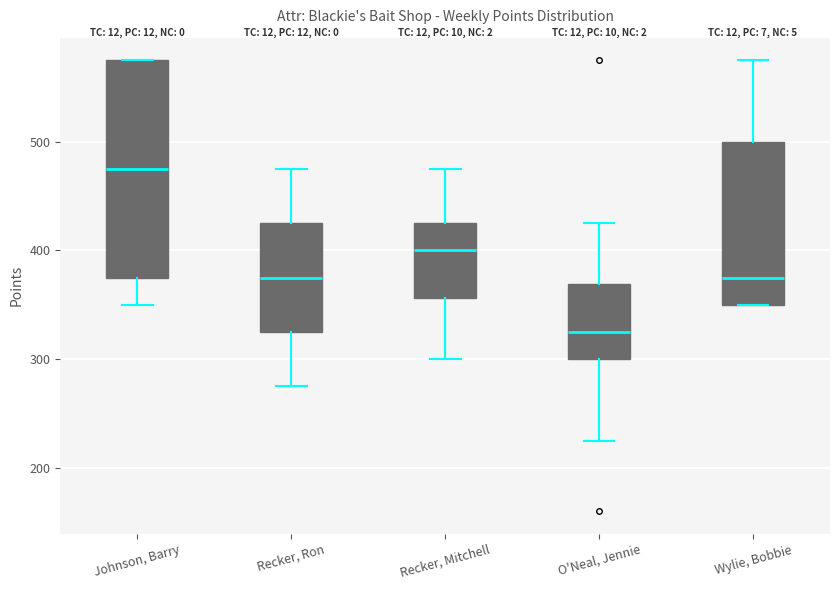

Reading left to right, transcribe this box plot: for each box, give where its median line is, the range the box spans, and where its two whiskers end, as read against the y-axis. The values are not printed on the chart, so give them approximately, as read against the axis.

Johnson, Barry: median 480, box 380 to 580, whiskers 350 to 580
Recker, Ron: median 380, box 330 to 430, whiskers 280 to 480
Recker, Mitchell: median 400, box 360 to 430, whiskers 300 to 480
O'Neal, Jennie: median 330, box 300 to 370, whiskers 230 to 430
Wylie, Bobbie: median 380, box 350 to 500, whiskers 350 to 580